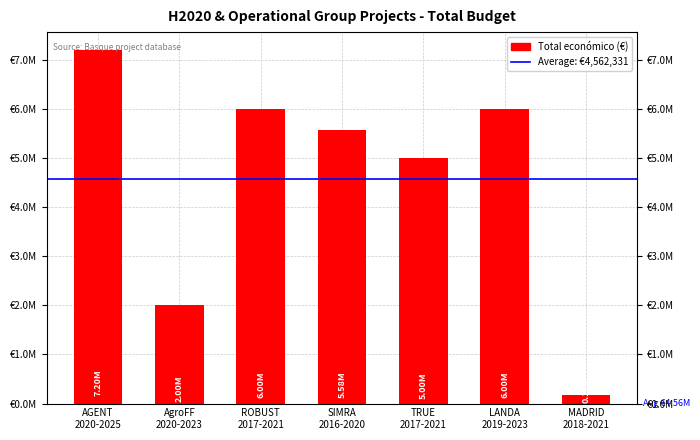

Are the bars grouped side by side (vs. stacked)?

No